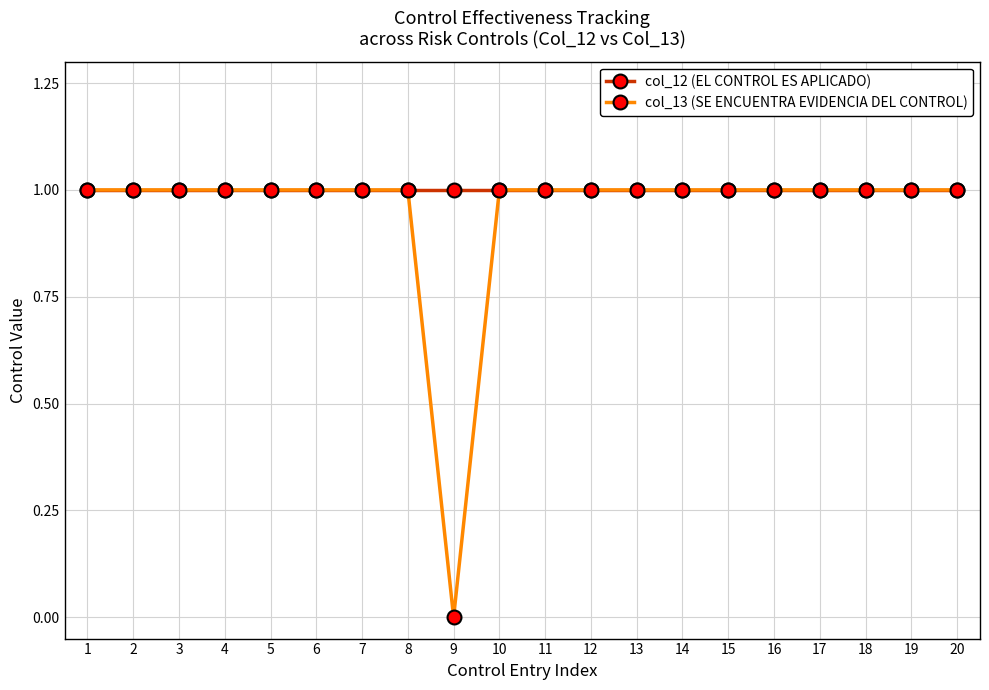

The col_12 (EL CONTROL ES APLICADO) series shows 1 at 16. True or false?

True